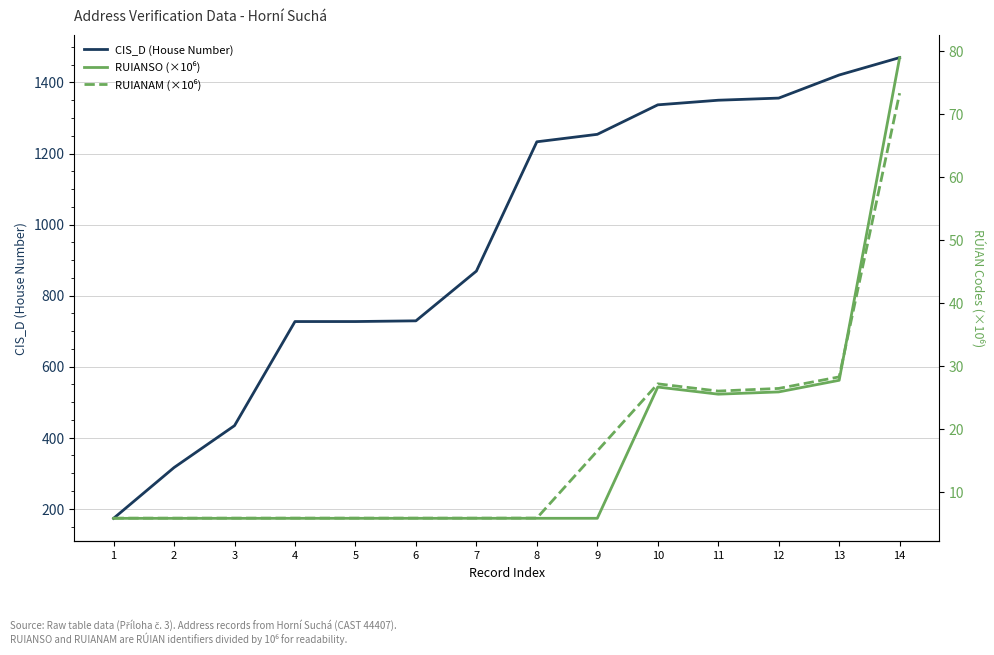

Between 5 and 9, which series saw the biggest shift?

CIS_D